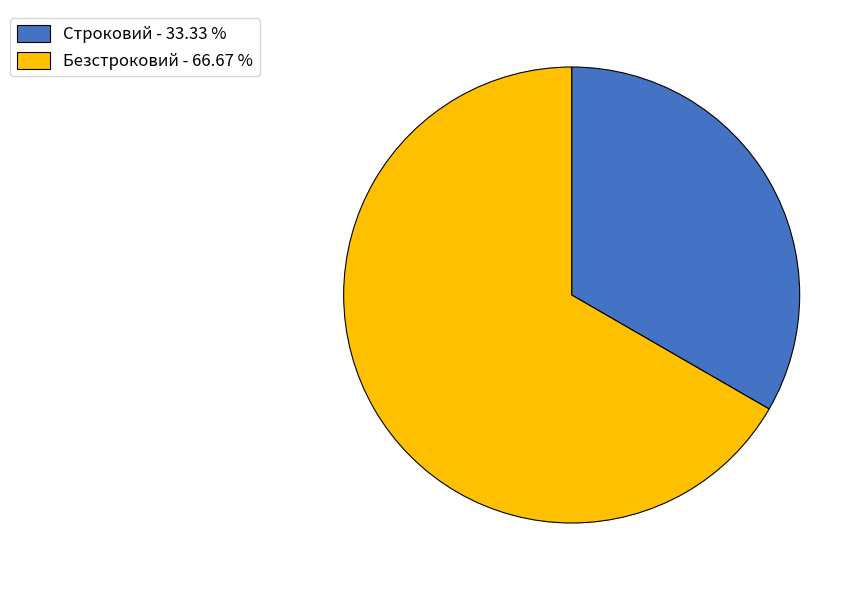

Approximately how many times larger is the value at Строковий - 33.33 % compared to Безстроковий - 66.67 %?

0.5